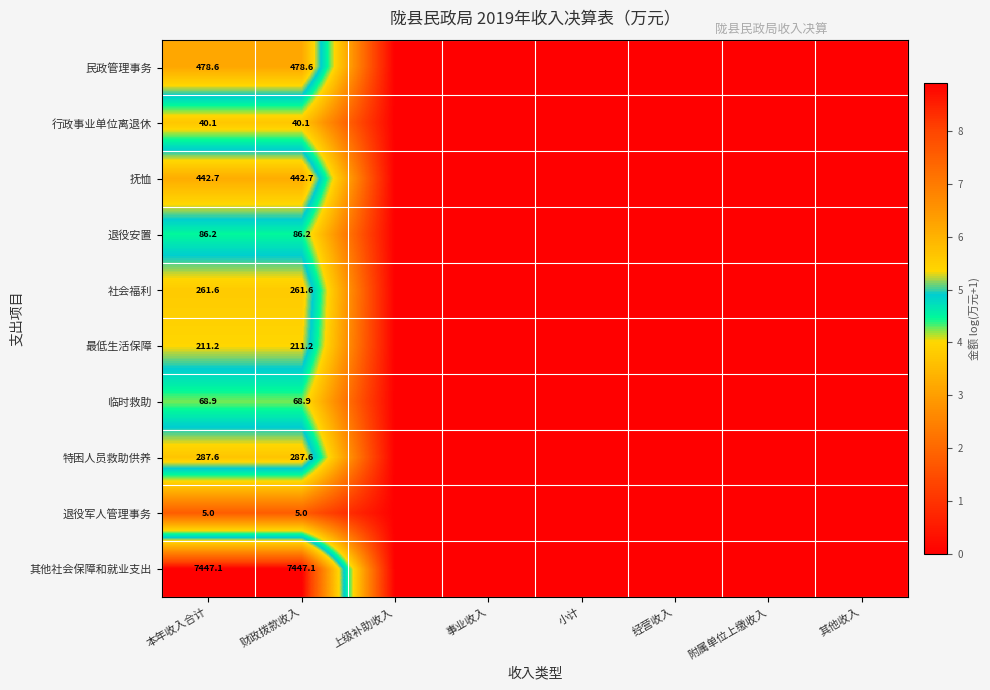

True or false: 退役安置 has a value of 42.6 at 财政拨款收入.

False